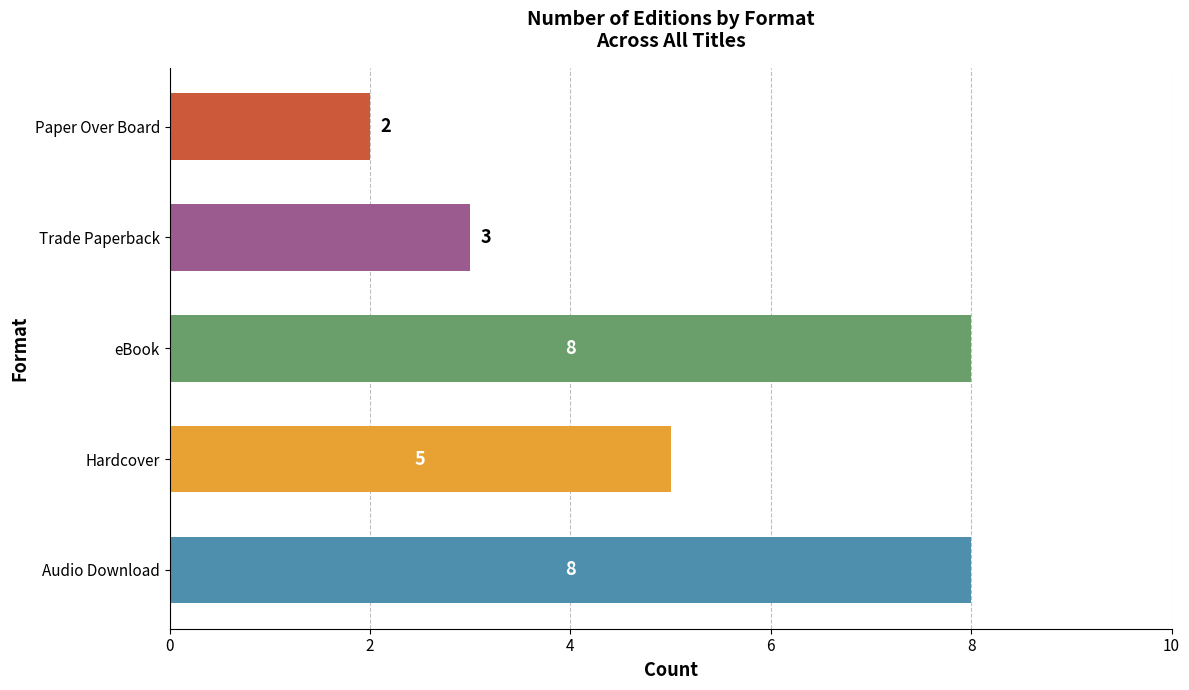

The chart shows a value of 2 at Trade Paperback. True or false?

False